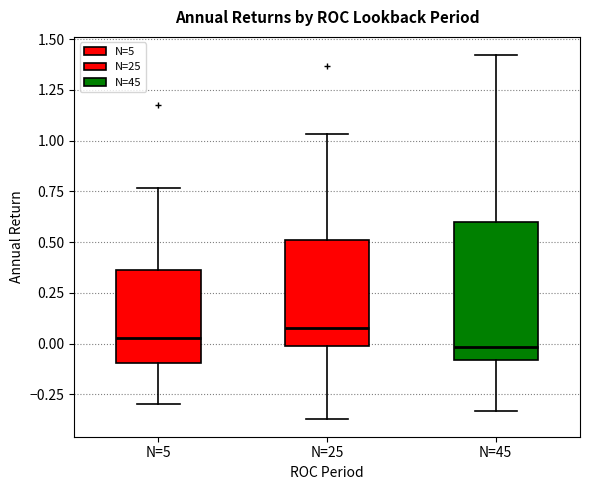

Reading left to right, transcribe this box plot: for each box, give where its median line is, the range the box spans, and where its two whiskers end, as read against the y-axis. The values are not printed on the chart, so give them approximately, as read against the axis.

N=5: median 0.05, box -0.10 to 0.35, whiskers -0.30 to 0.75
N=25: median 0.10, box 0.00 to 0.50, whiskers -0.35 to 1.05
N=45: median 0.00, box -0.10 to 0.60, whiskers -0.35 to 1.40